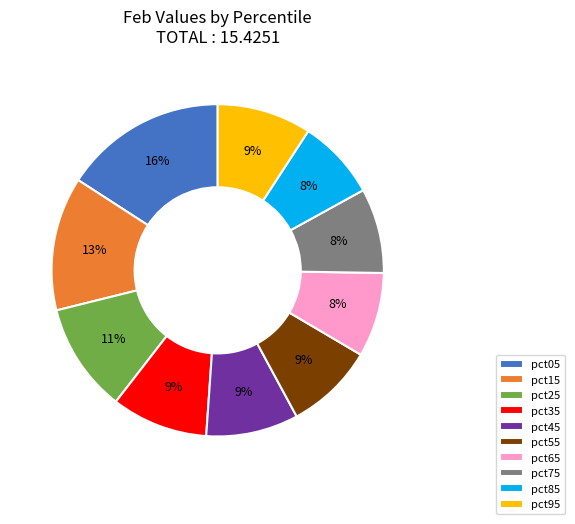

Which category has the biggest portion of the pie?

pct05